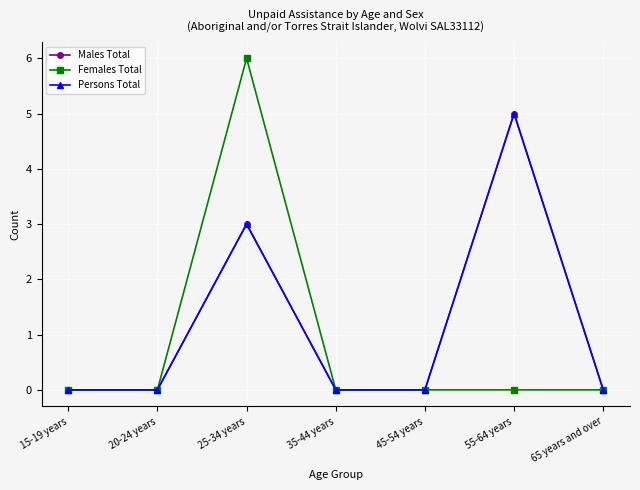

True or false: Males Total has a value of -2 at 20-24 years.

False